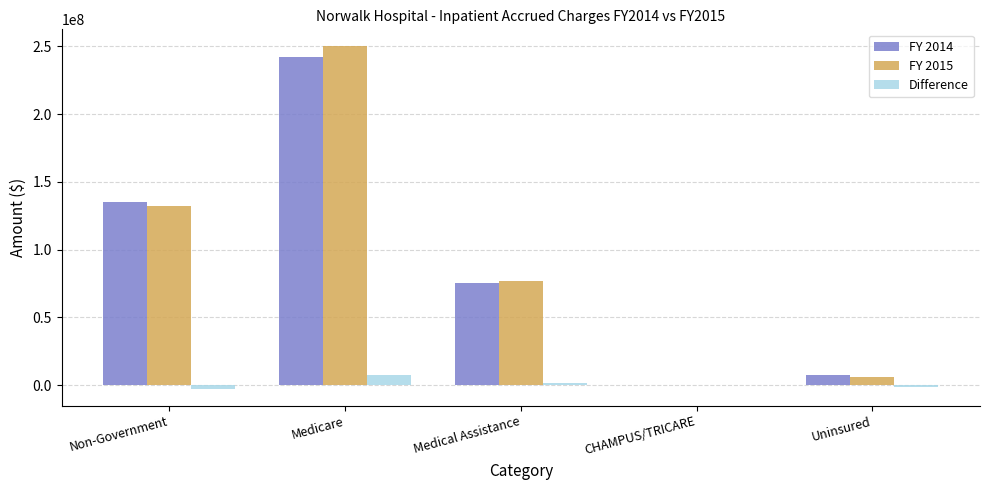

At which category is the sum across all series the highest?

Medicare